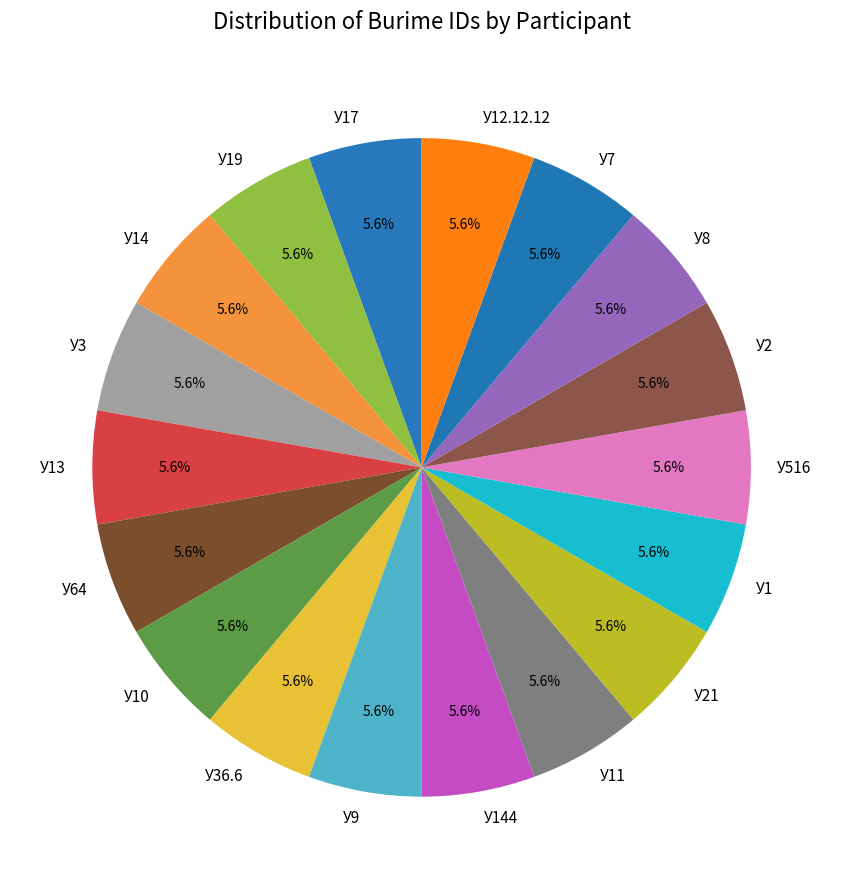

What portion of the pie excludes У9?

94.4%